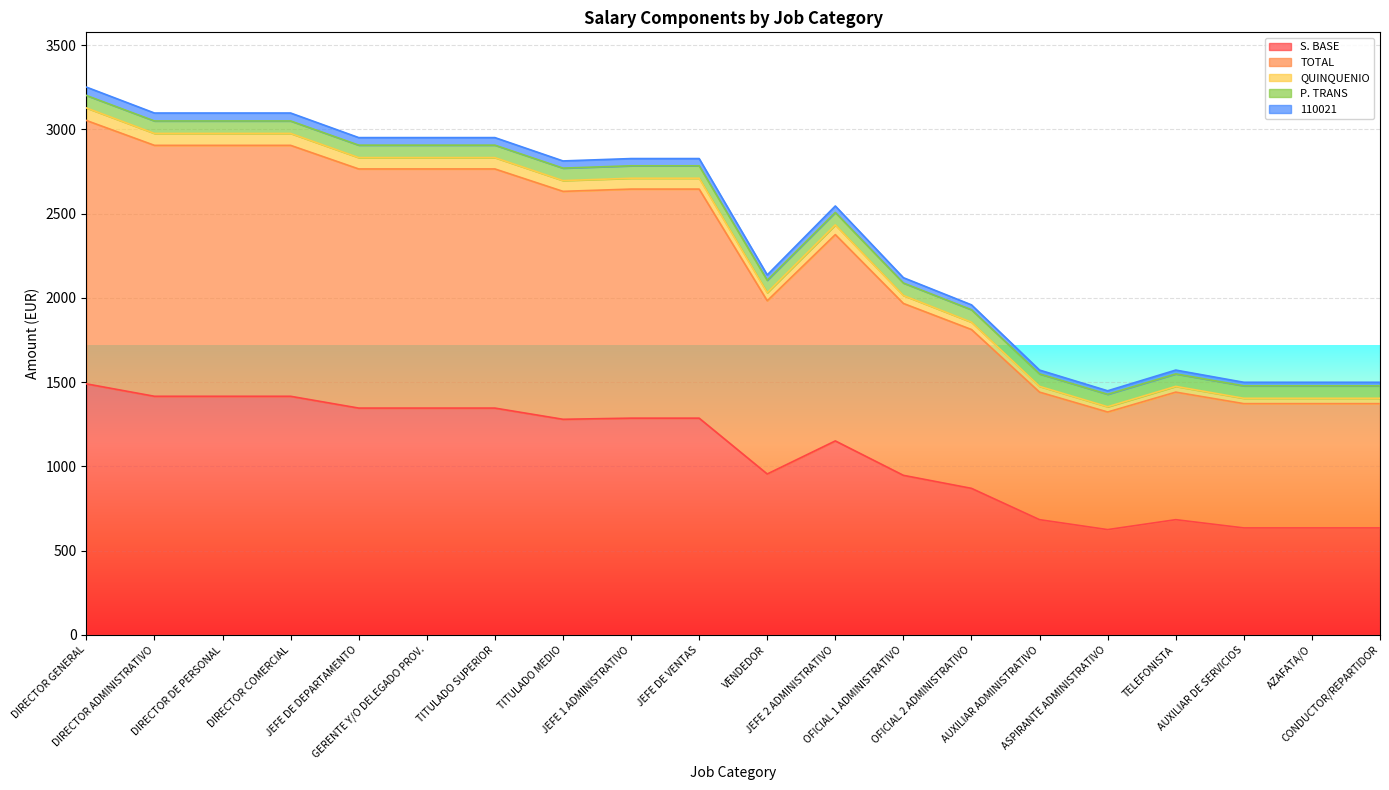

Which has a higher value, OFICIAL 1 ADMINISTRATIVO or ASPIRANTE ADMINISTRATIVO?

OFICIAL 1 ADMINISTRATIVO